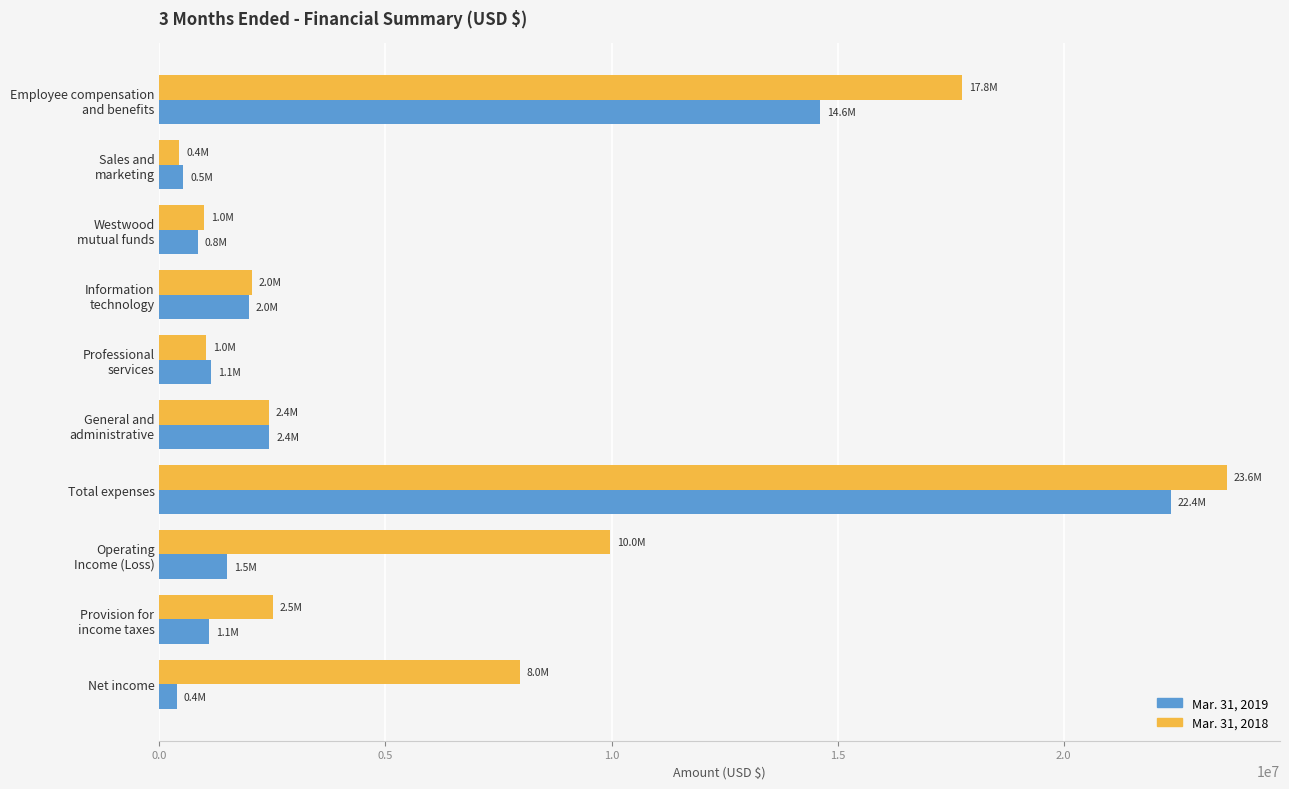

Which series has the widest spread of values?

Mar. 31, 2018